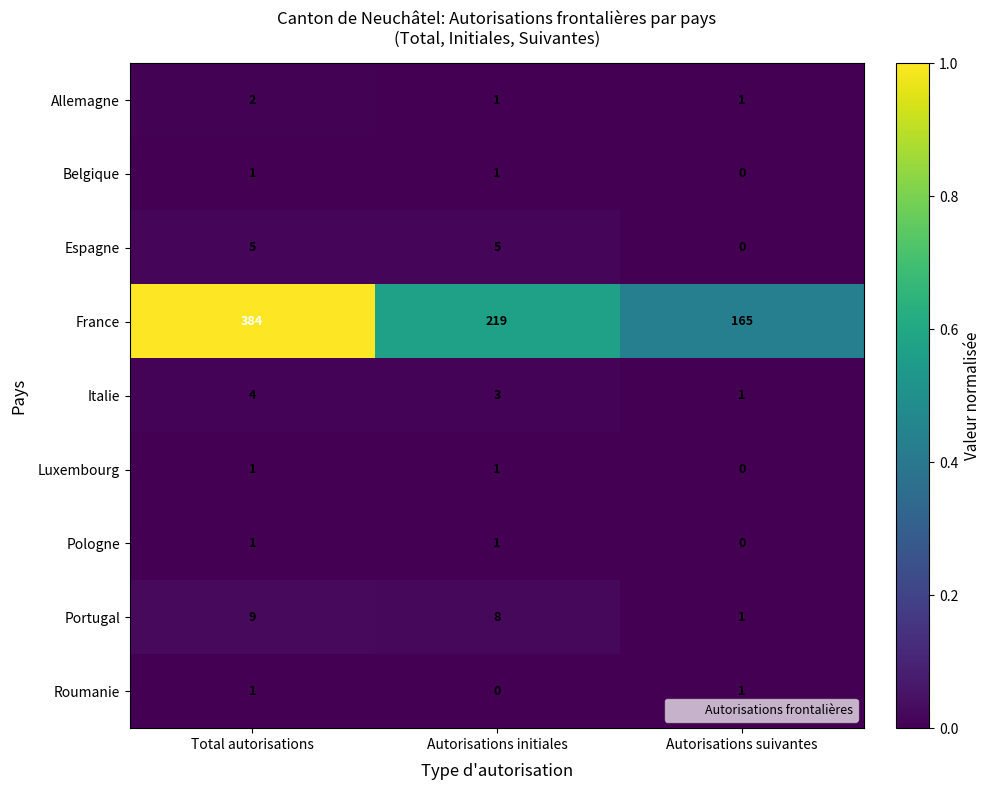

The France series shows 384 at Total autorisations. True or false?

True